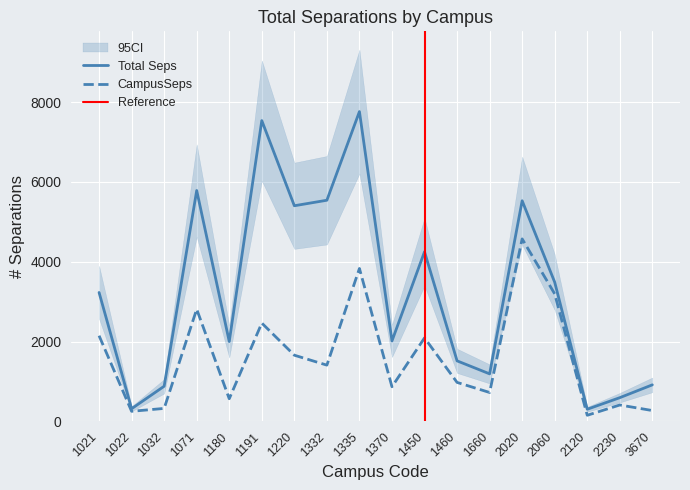

How many categories are shown in the chart?

18